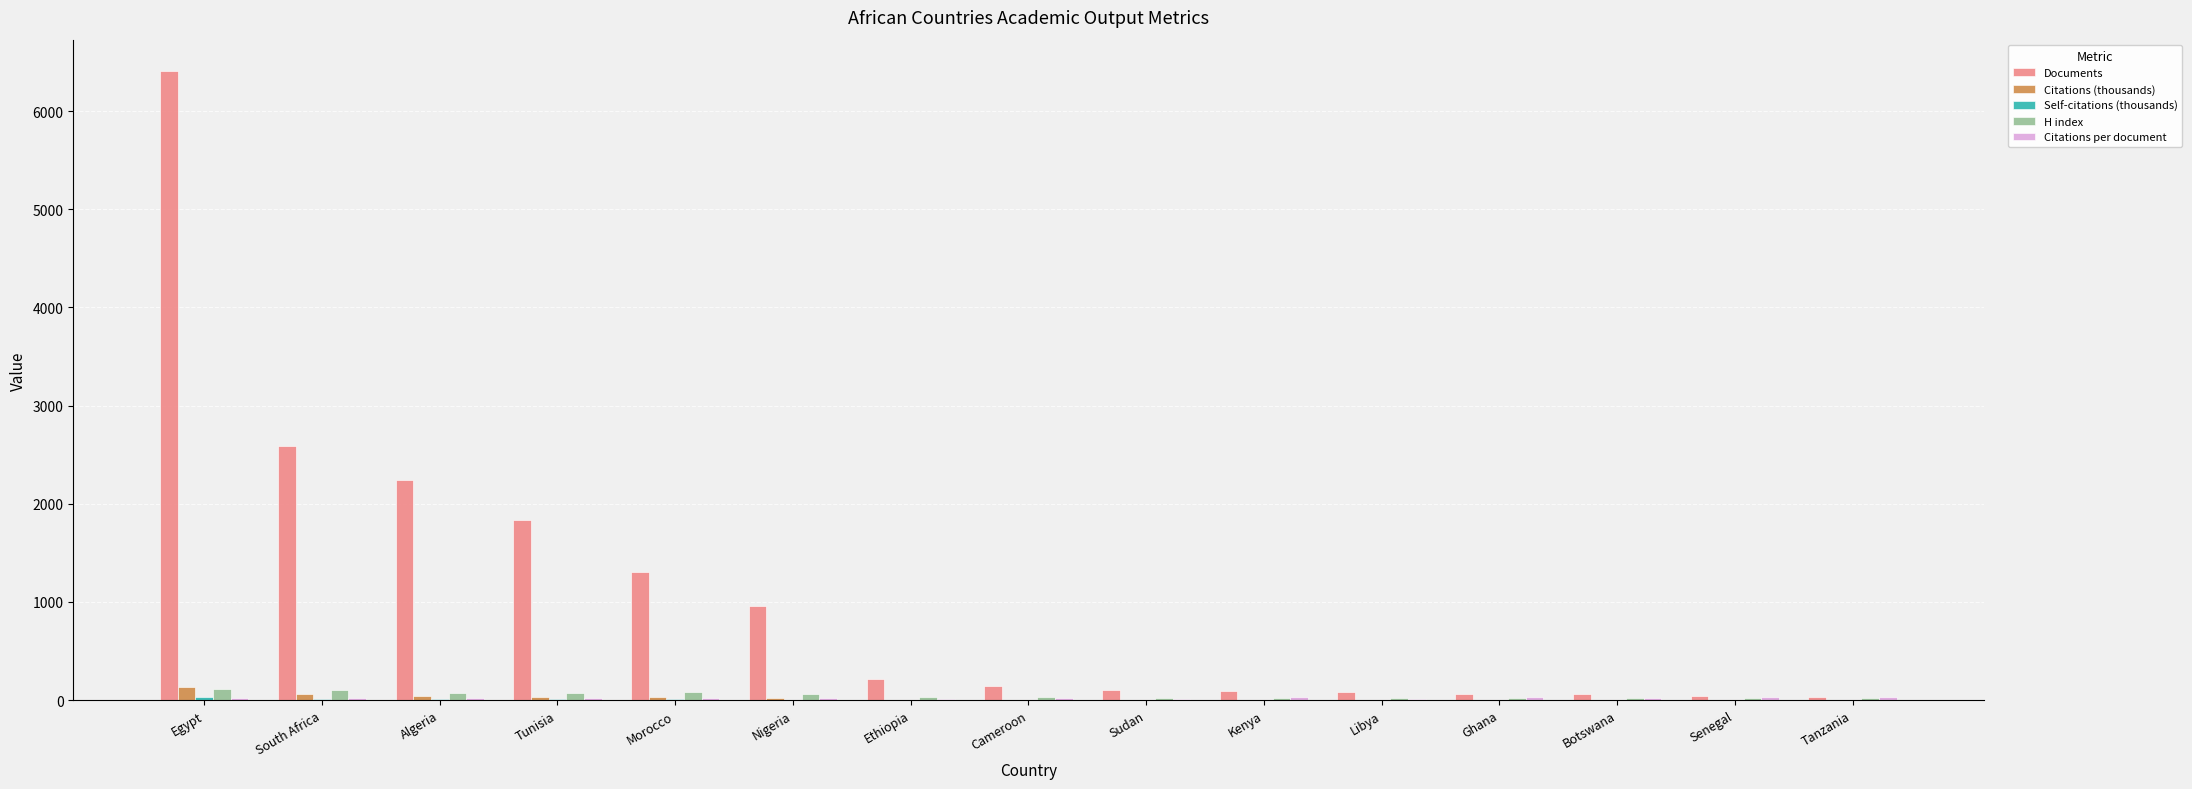

Which series has the largest total across all categories?

Documents